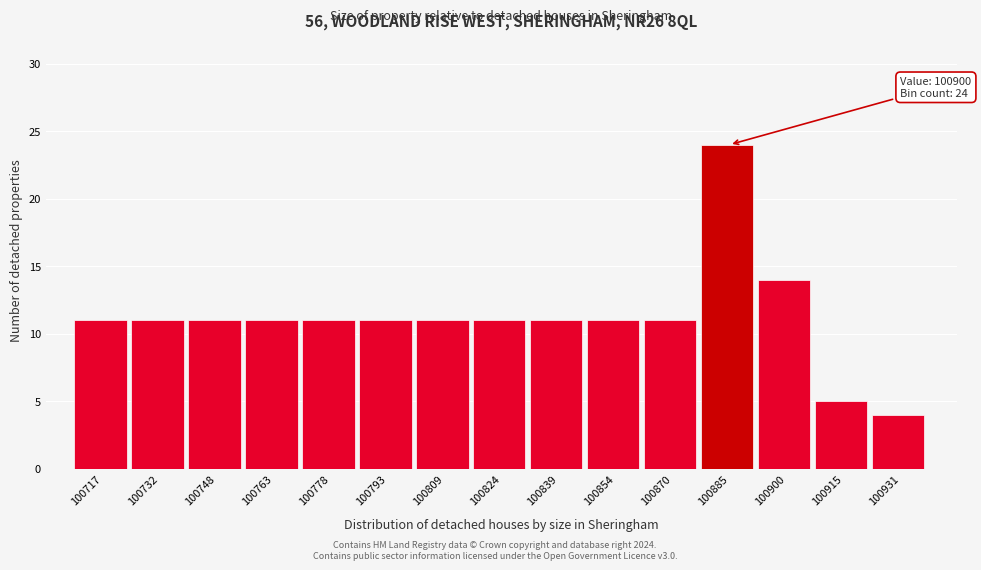

Reading right to left, what are all the values shown in this chart?

100931=4	100915=5	100900=14	100885=24	100870=11	100854=11	100839=11	100824=11	100809=11	100793=11	100778=11	100763=11	100748=11	100732=11	100717=11